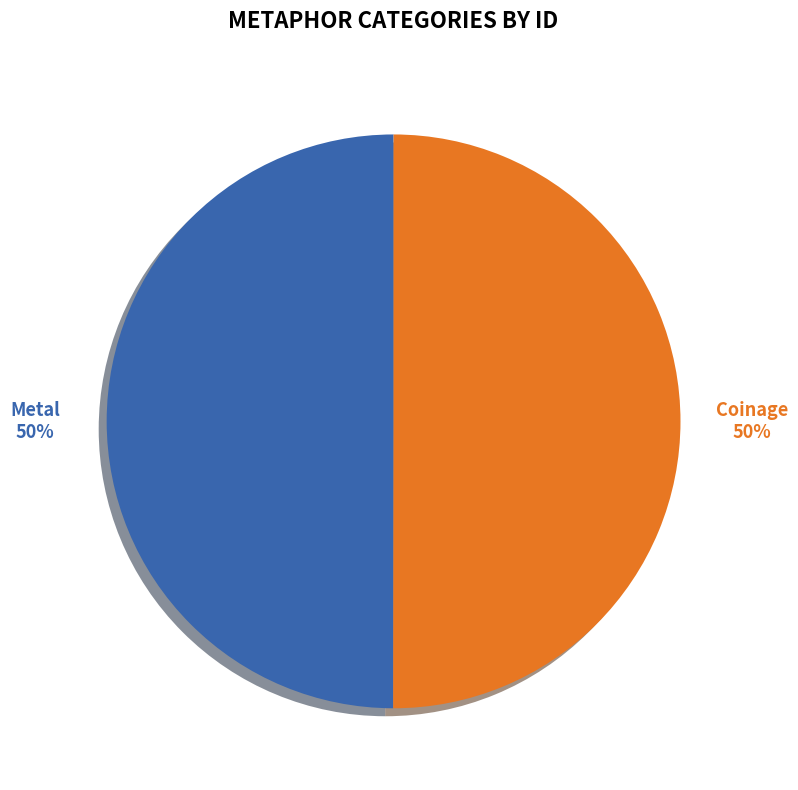

To the nearest percent, what is the average slice percentage?

50%